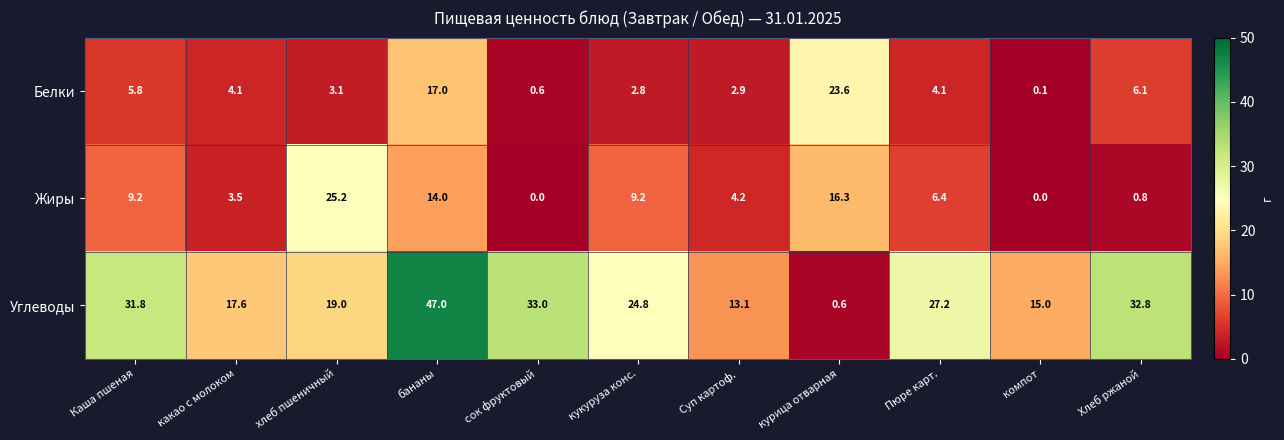

At how many categories does at least one series exceed 10?

11